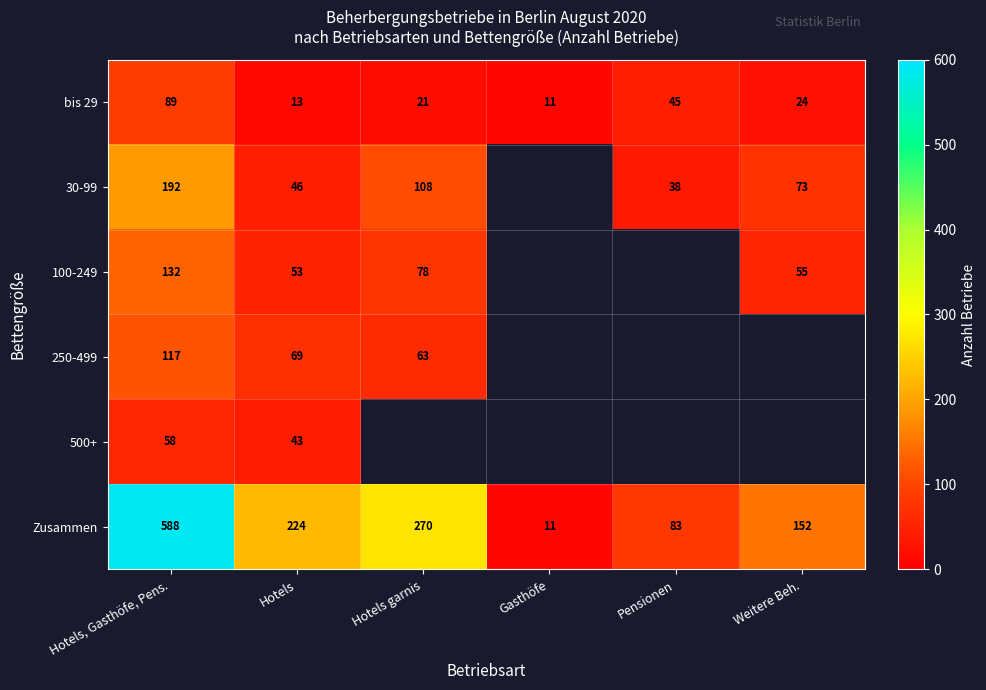

How many values in the Zusammen series are below 224?

3